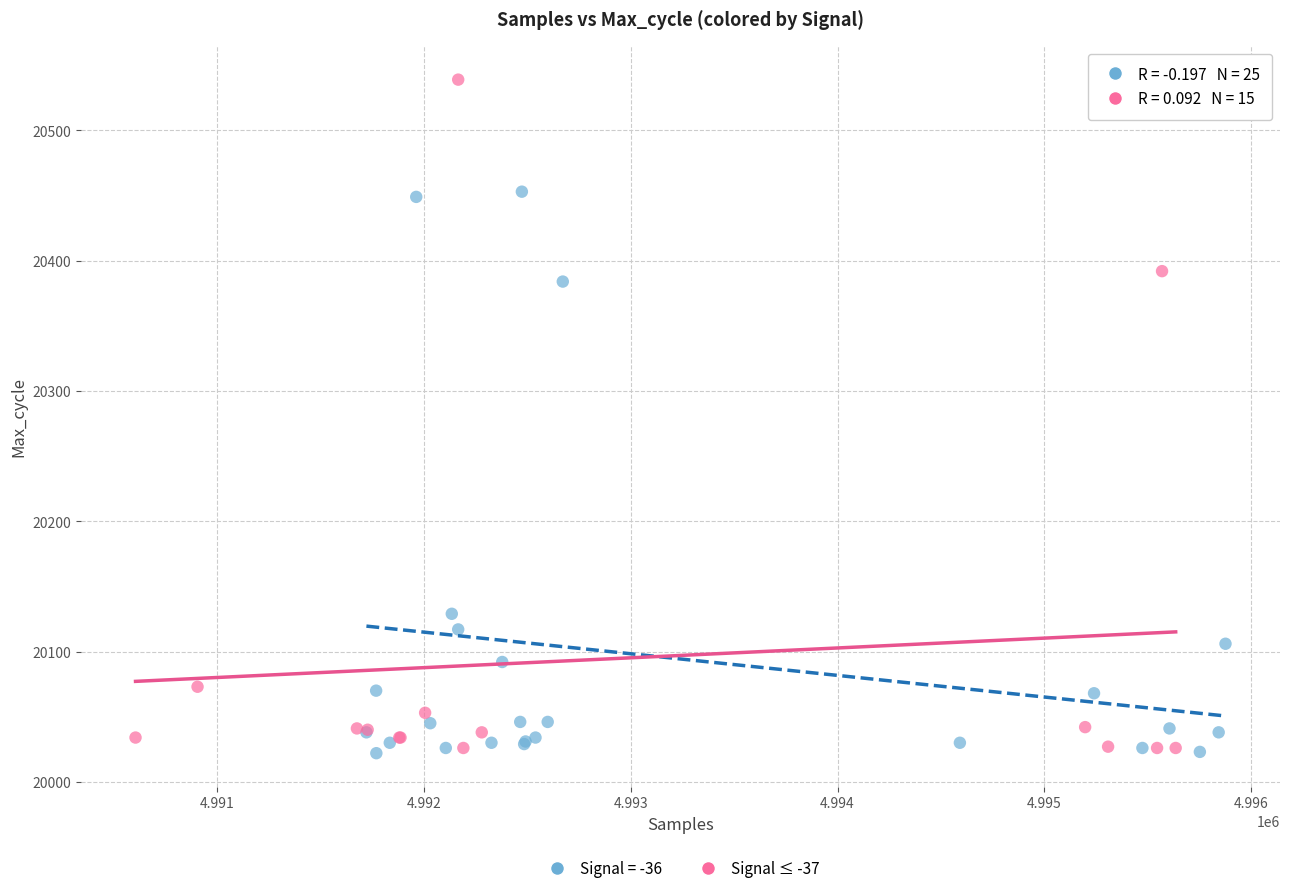

Which series reaches the maximum Y coordinate?

Signal ≤ -37